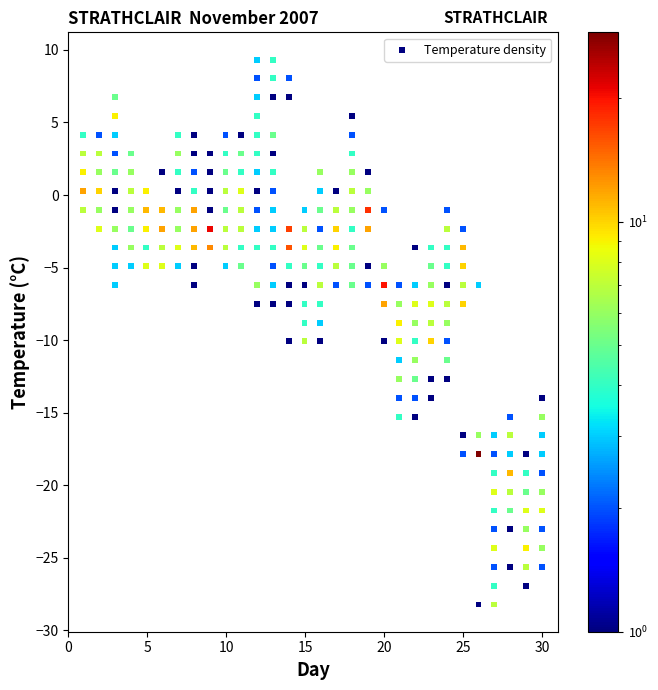

What is the range of X values (max minus min)?

29.1